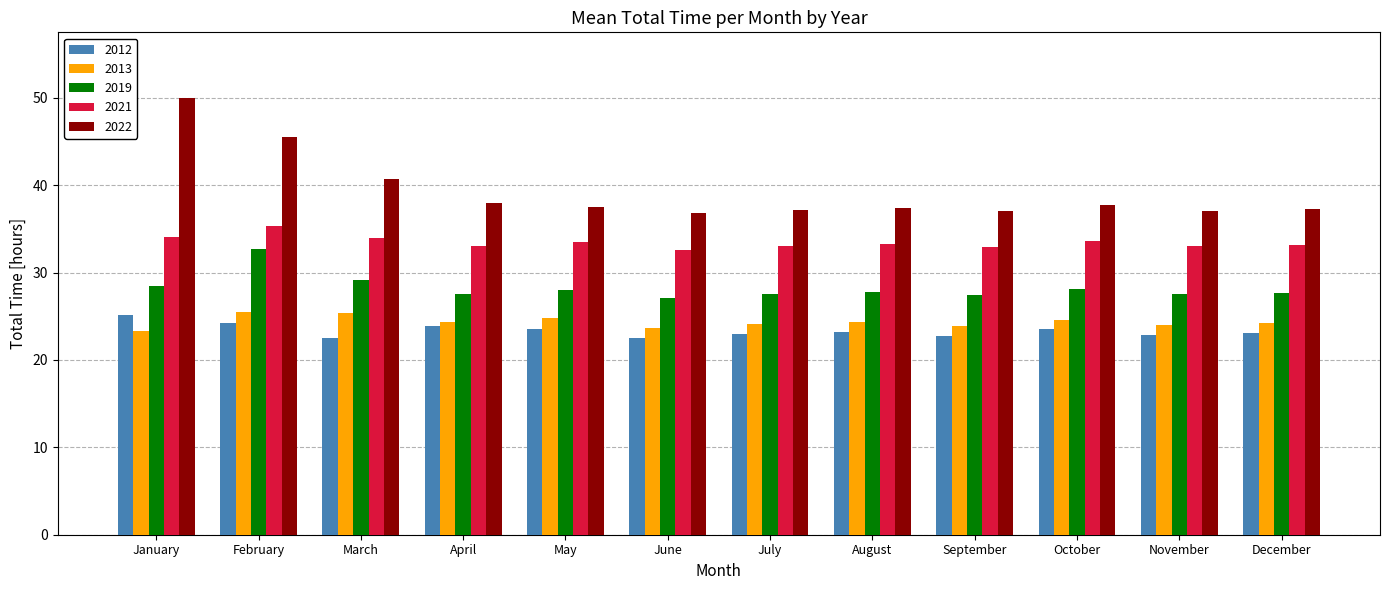

How many categories are shown in the chart?

12